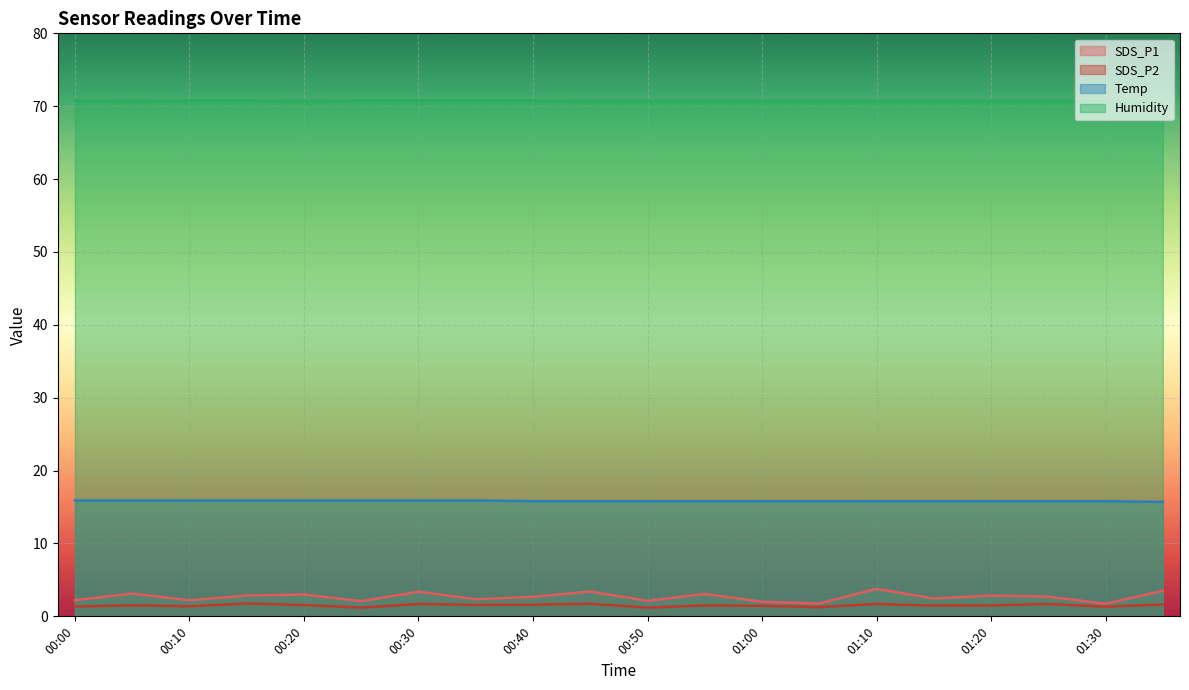

At which category does SDS_P2 reach its first local peak?

00:05